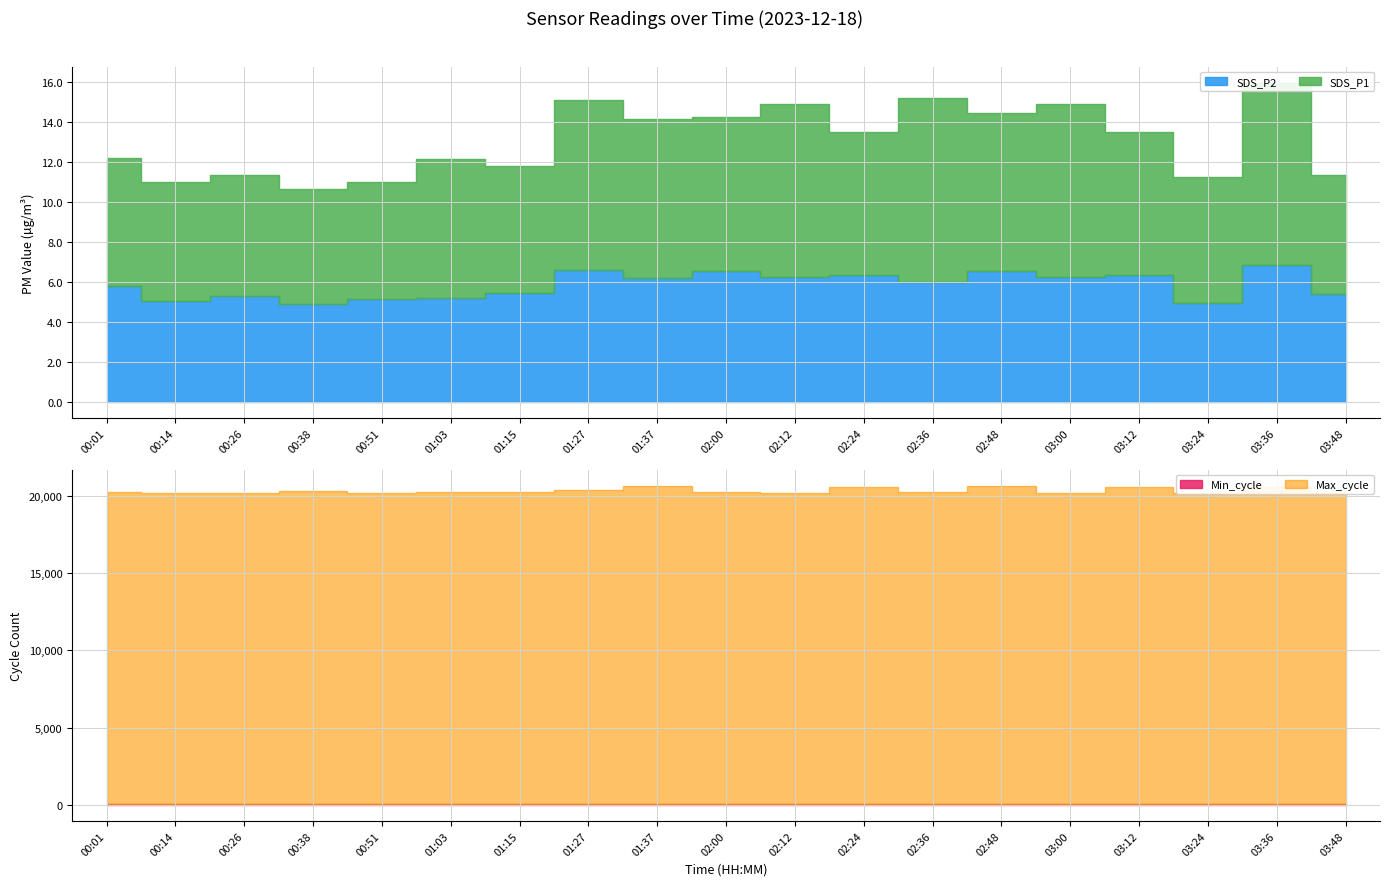

Is the value of SDS_P2 at 03:24 greater than the value of Max_cycle at 00:38?

No